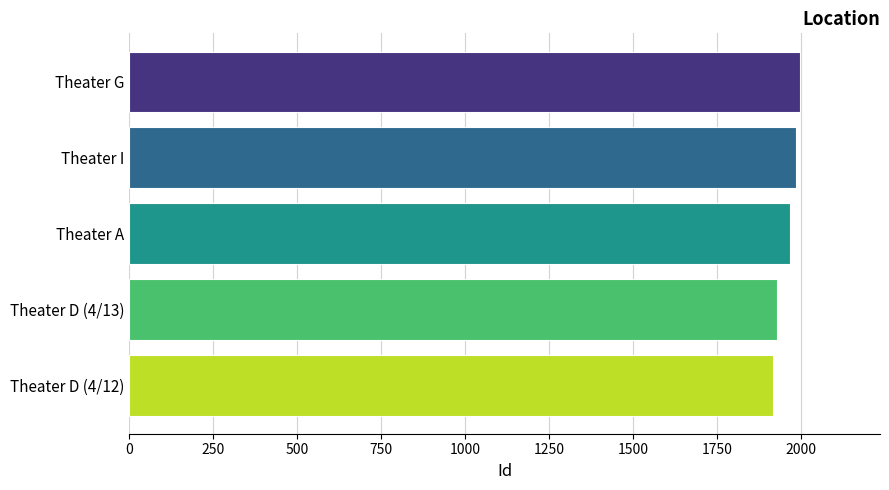

Approximately how many times larger is the value at Theater D (4/12) compared to Theater A?

1.0